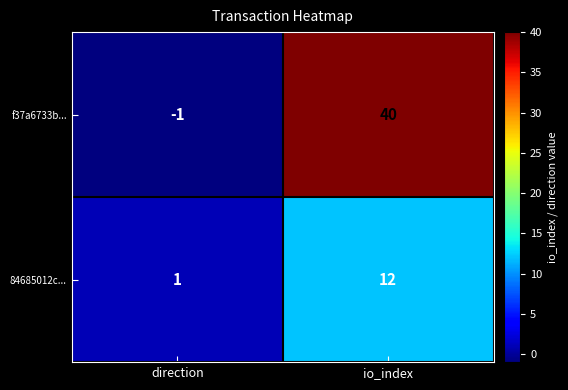

What is the greatest value displayed?

40